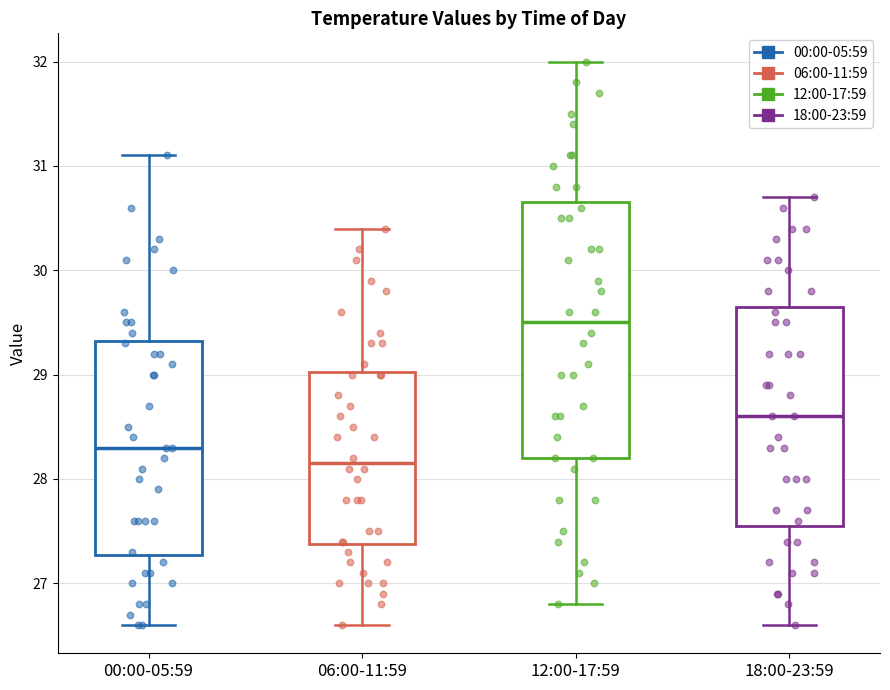

Where is the upper edge of the box for 18:00-23:59 on the y-axis? The values are not printed on the chart, so give them approximately, as read against the axis.

29.7